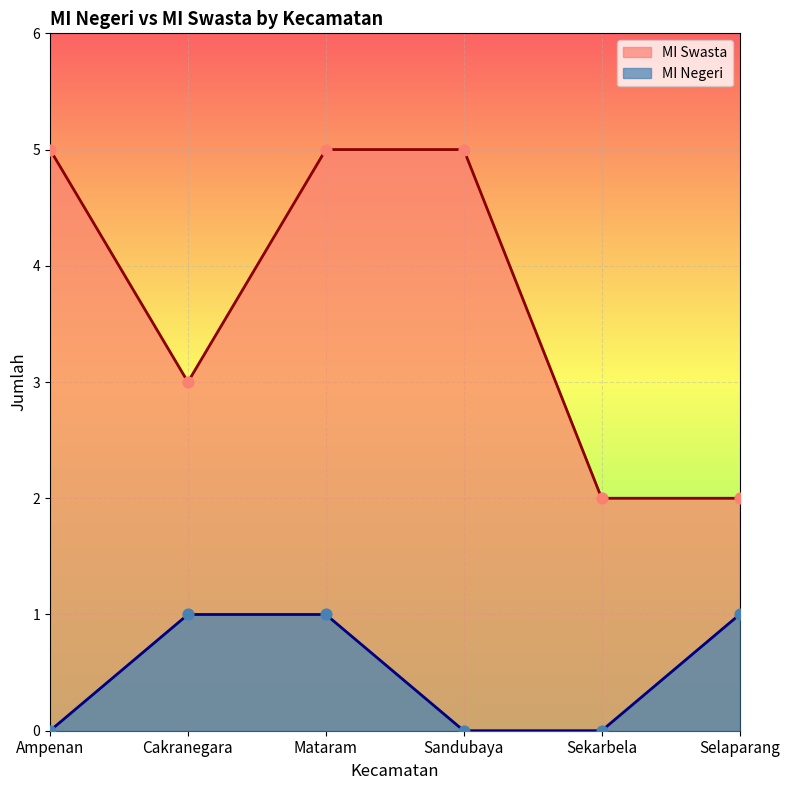

Which series reaches the maximum Y coordinate?

MI Swasta